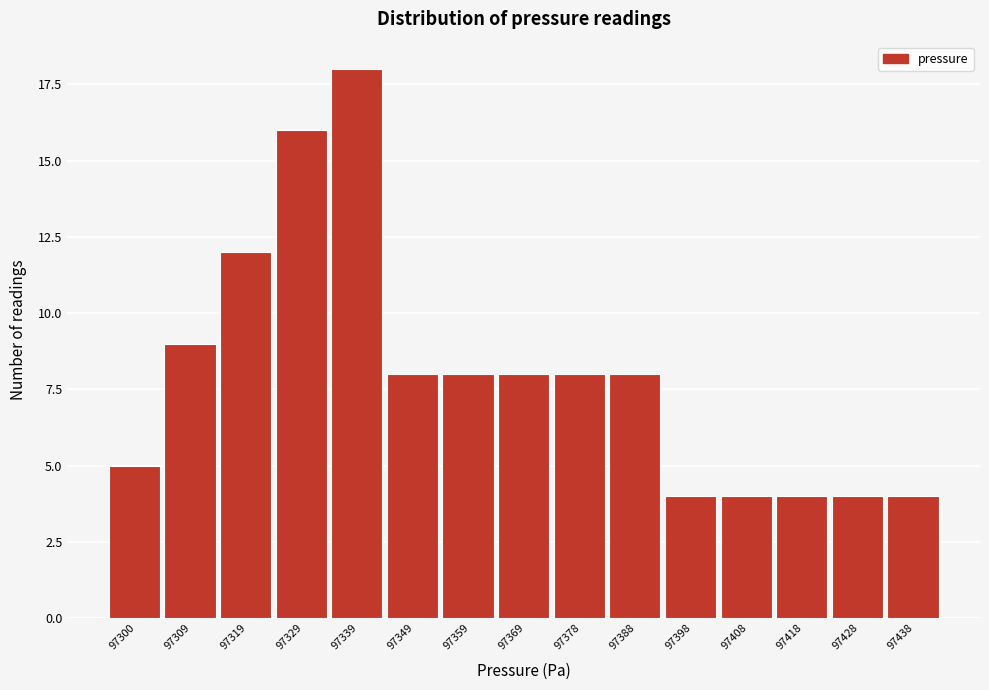

Reading right to left, extract all data points from this chart.

97438=4	97428=4	97418=4	97408=4	97398=4	97388=8	97378=8	97369=8	97359=8	97349=8	97339=18	97329=16	97319=12	97309=9	97300=5